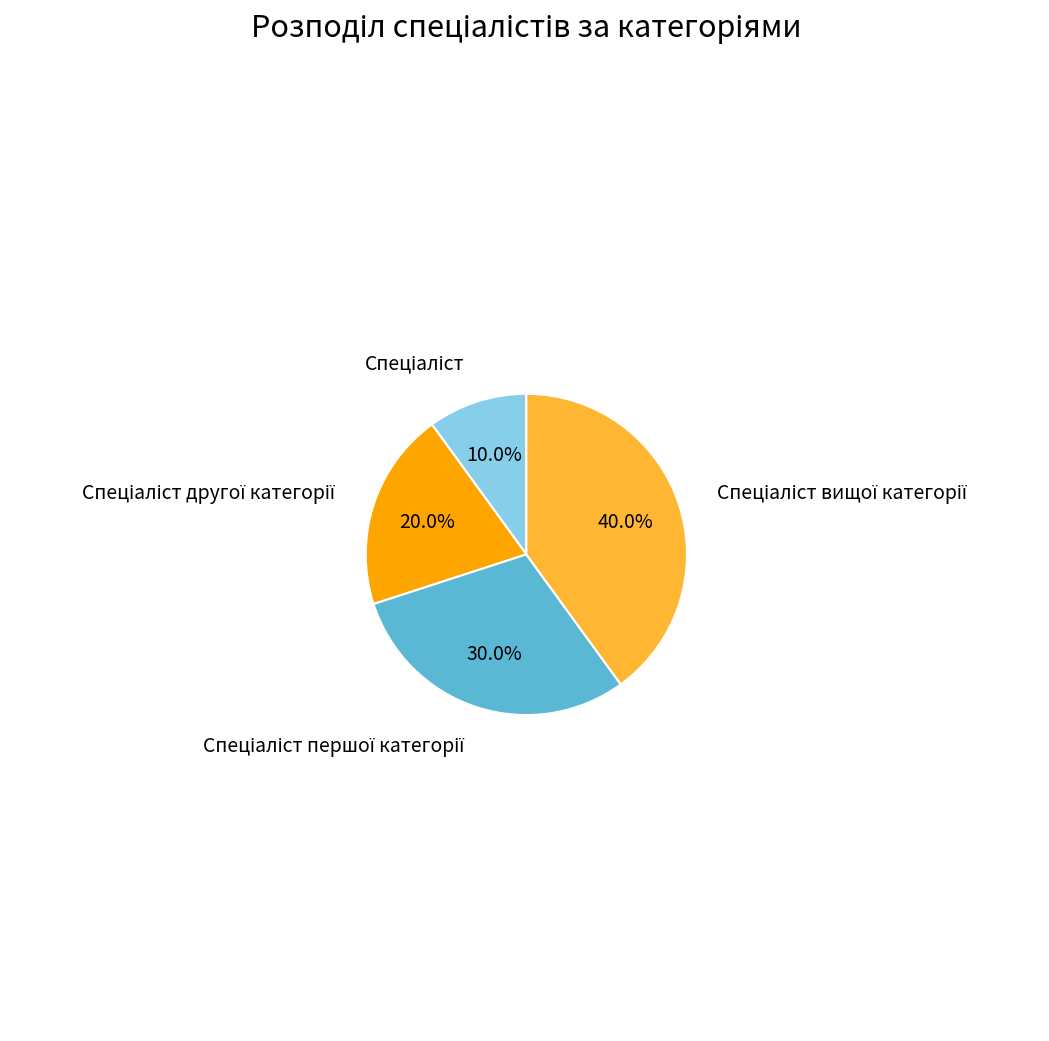

Is there a majority slice in this chart?

No